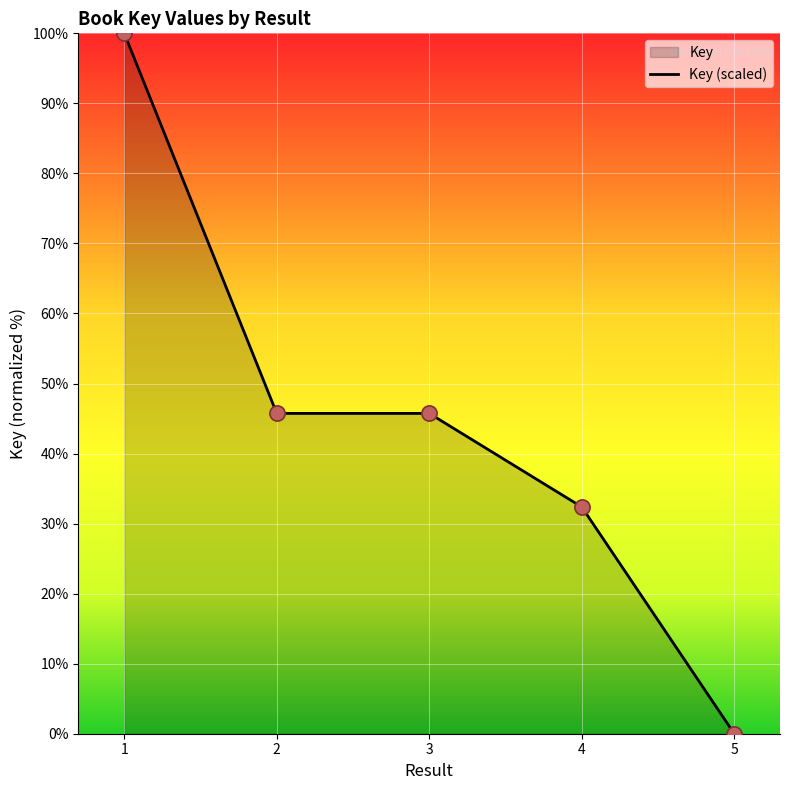

Between 2 and 4, which is larger?

2